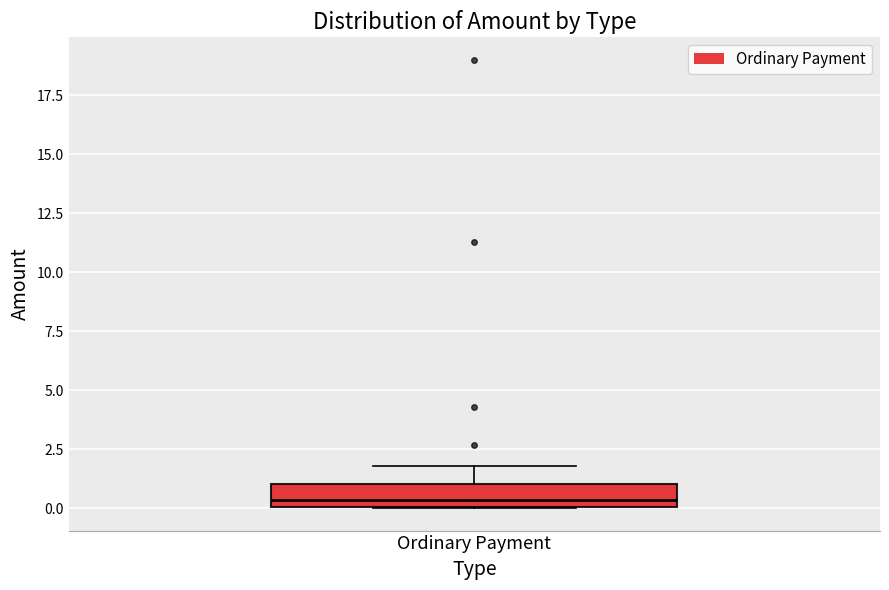

Read this box plot against the y-axis: the position of the median line, the range covered by the box, and the ends of both whiskers. The values are not printed on the chart, so give them approximately, as read against the axis.

median 0.5, box 0.0 to 1.0, whiskers 0.0 to 2.0